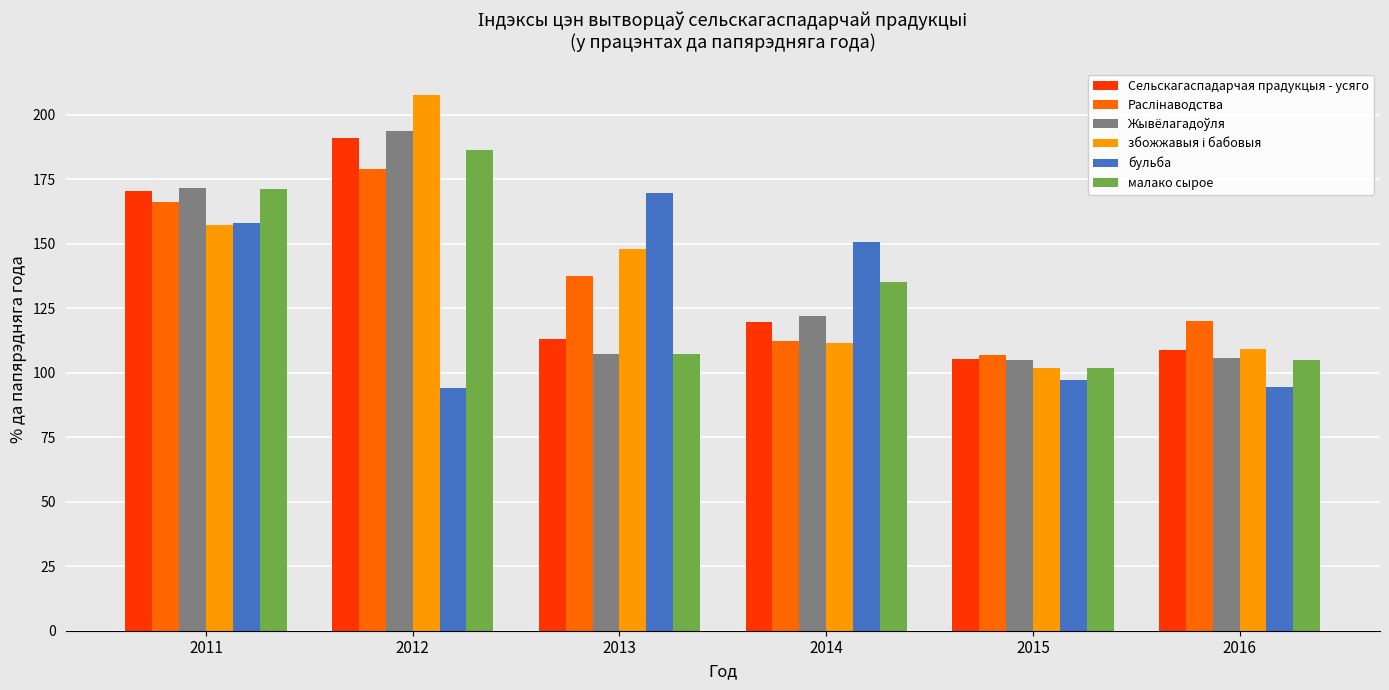

The value of малако сырое at 2011 is 171.2. True or false?

True